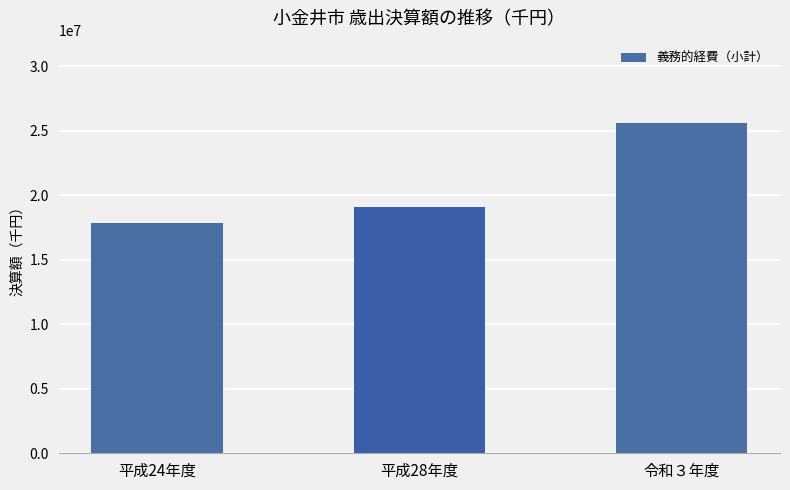

Reading left to right, what are all the values shown in this chart?

平成24年度=17844823	平成28年度=19062316	令和３年度=25585862